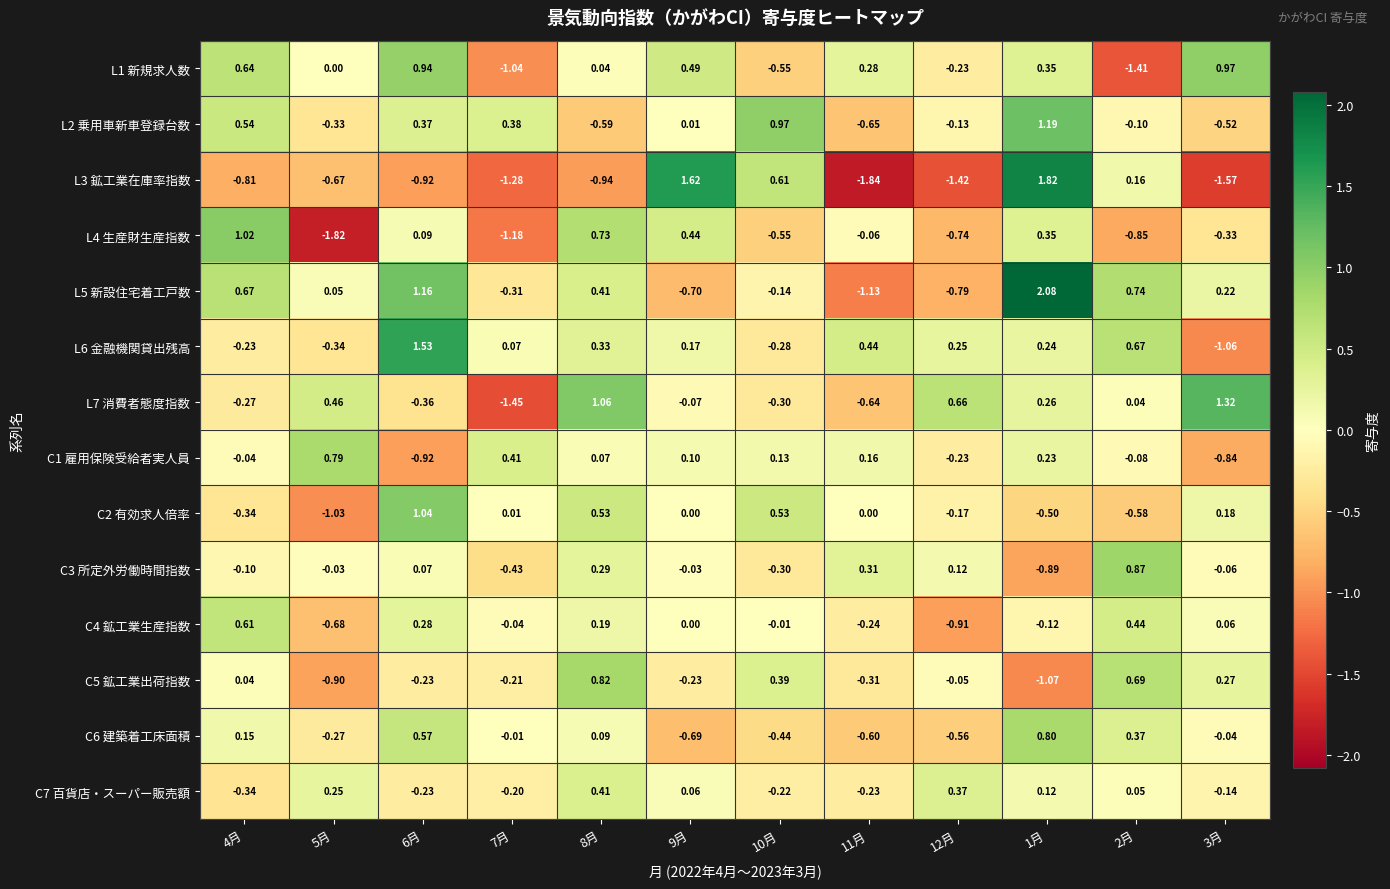

Count the number of data series in this chart.

14